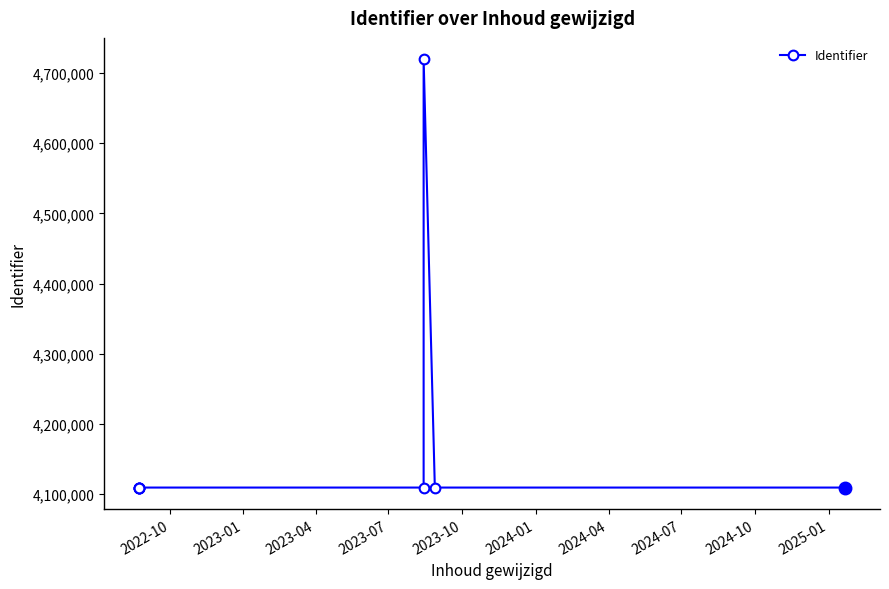

Does the chart have visible grid lines?

No